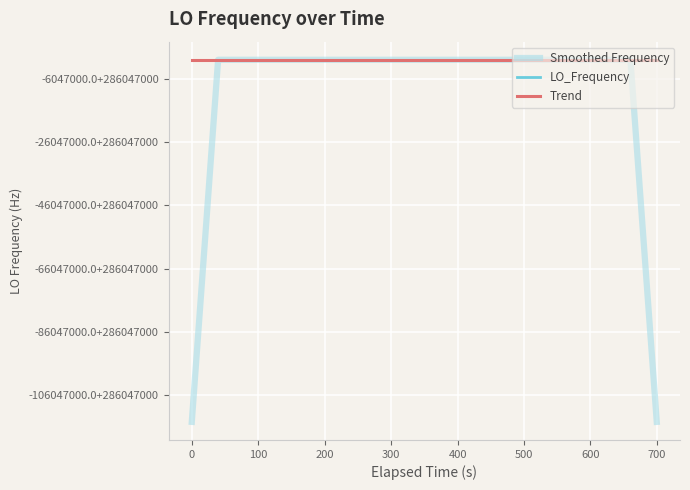

True or false: Smoothed Frequency and Trend cross at least once.

True